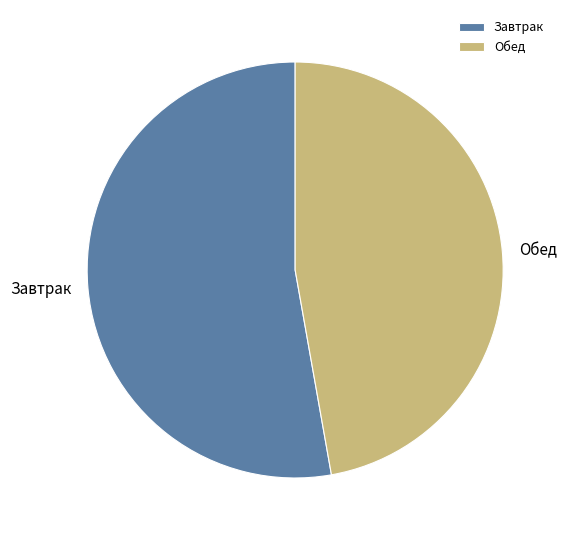

Approximately how many times larger is the value at Обед compared to Завтрак?

0.9